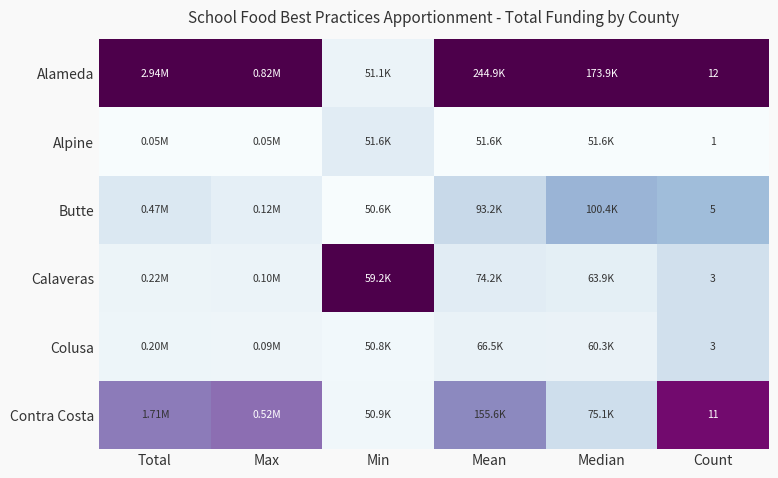

The value of Alameda at Median is 1.6. True or false?

False